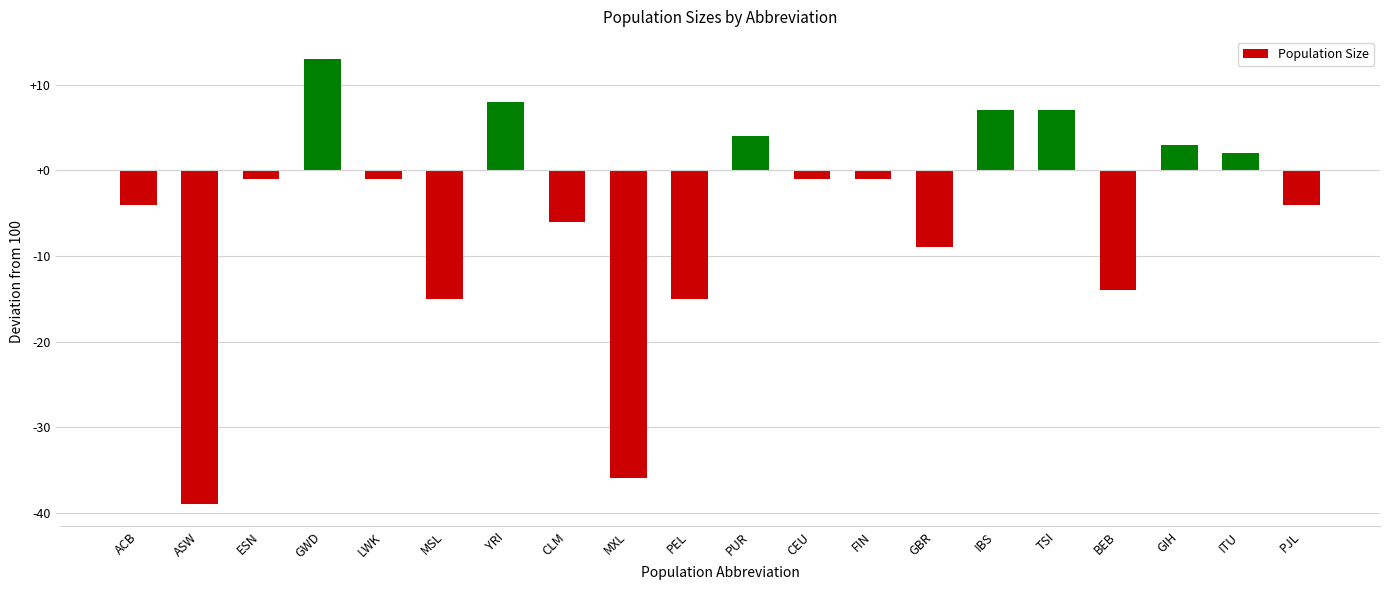

The value at YRI is 8. True or false?

True